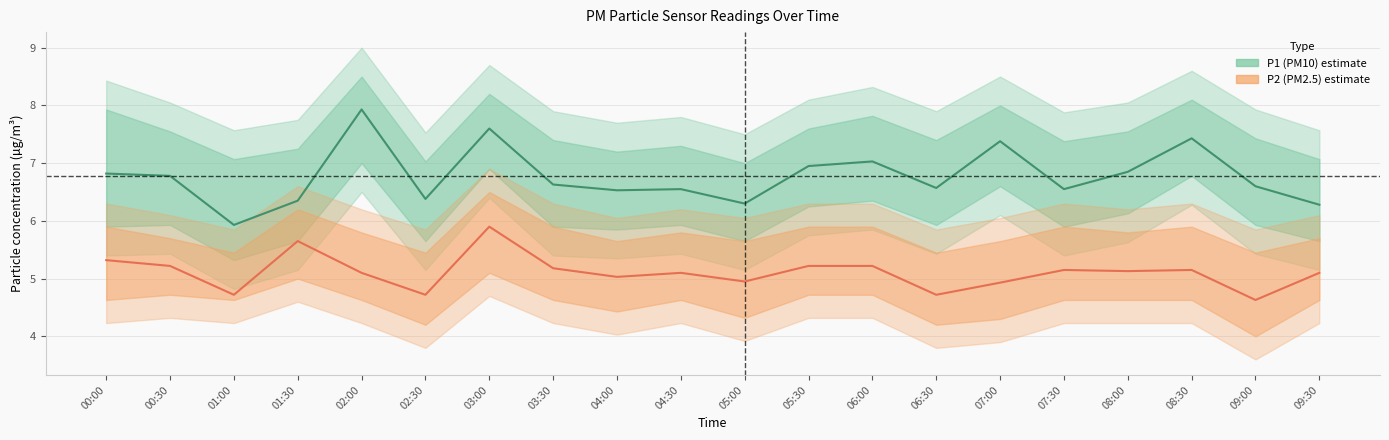

The value of P2 (PM2.5) at 09:30 is 5.1. True or false?

True